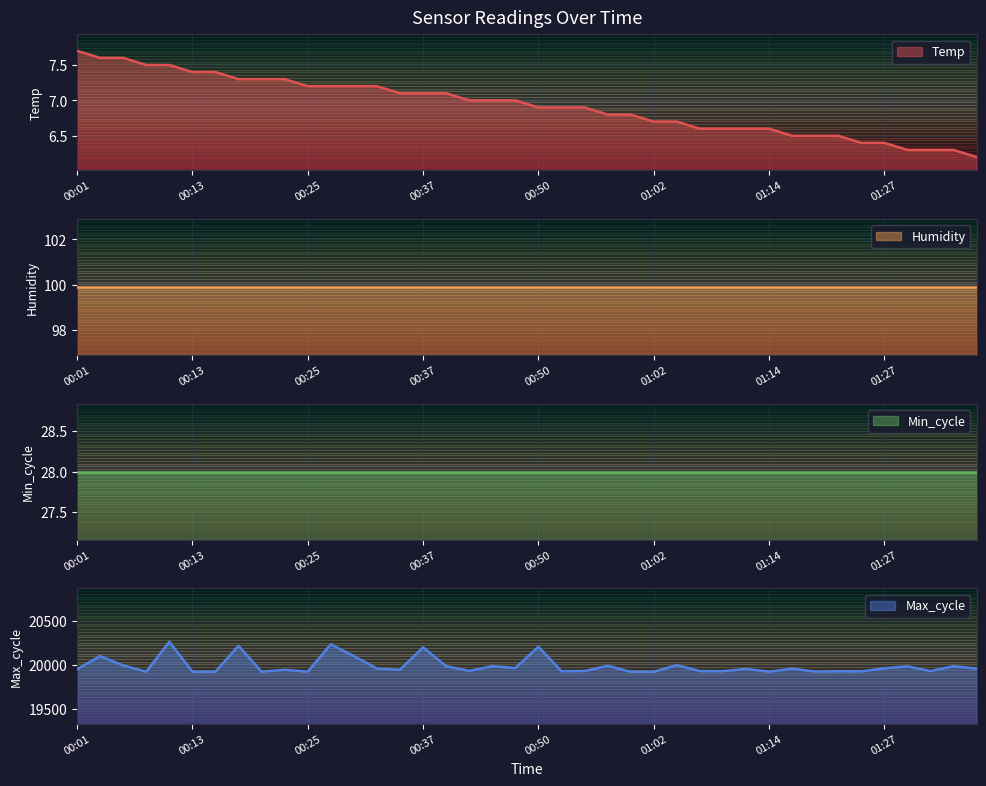

How many values in the Max_cycle series exceed 19952?

19